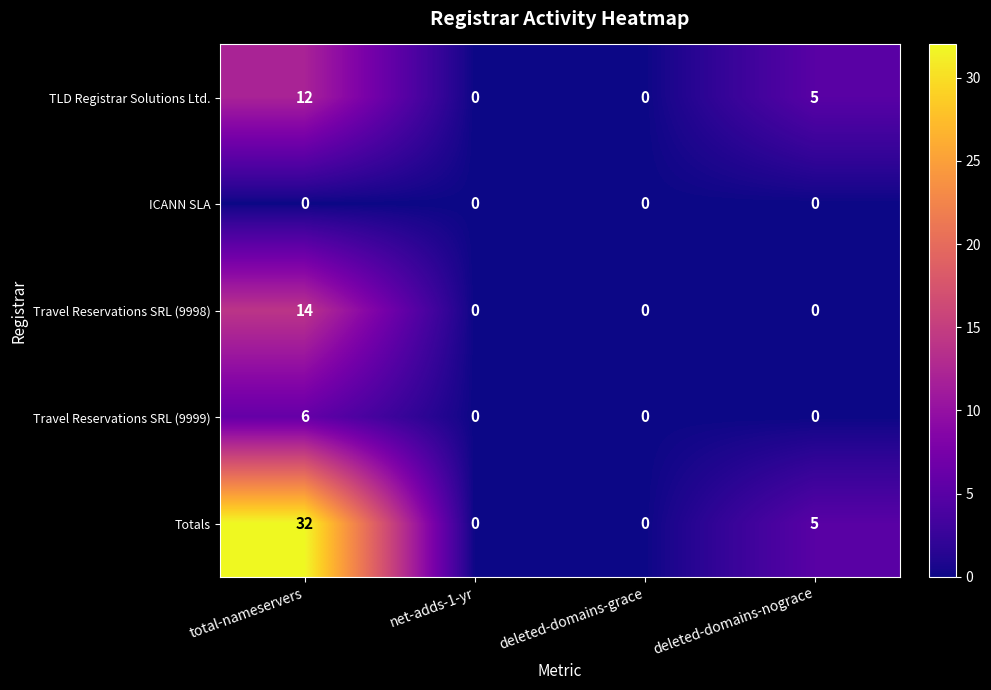

What is the spread (max minus min) of values at deleted-domains-nograce?

5